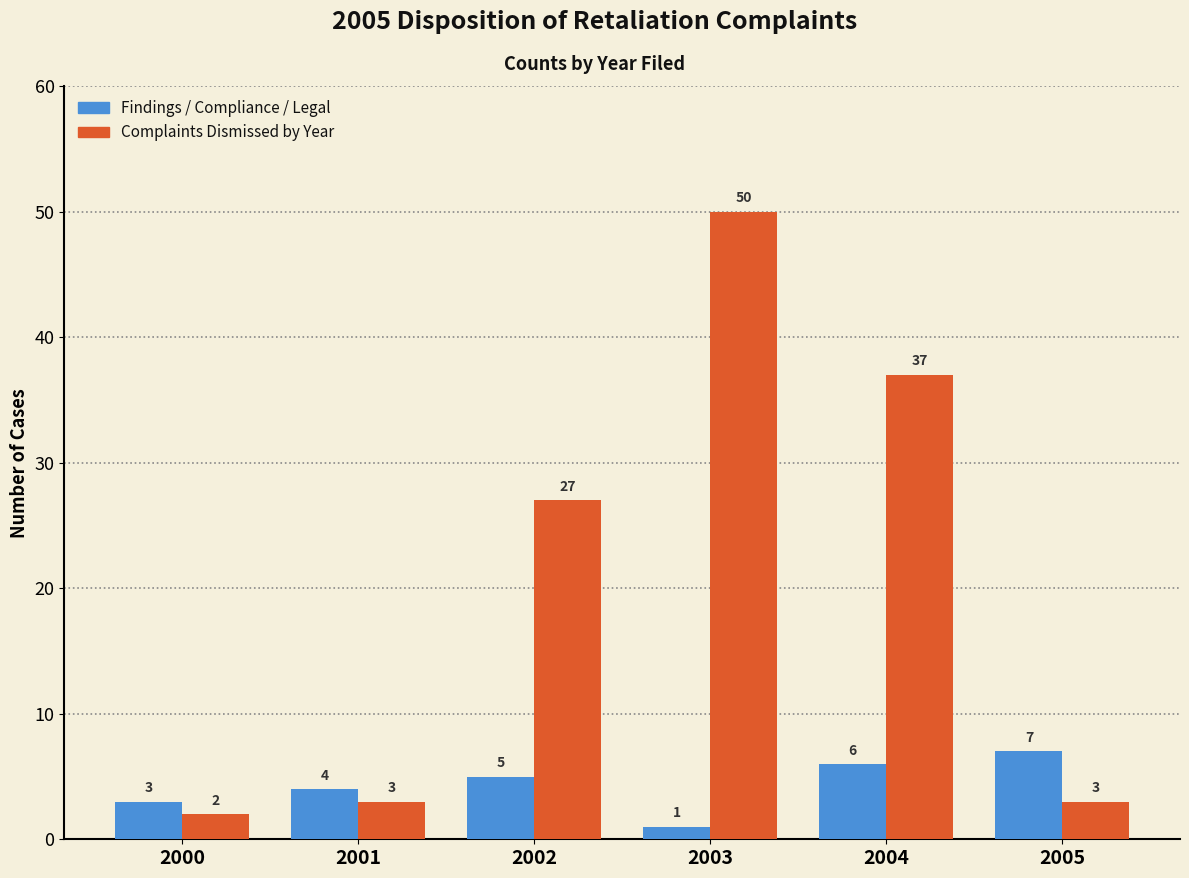

Reading left to right, what are all the values shown in this chart?

Findings / Compliance / Legal: 2000=3	2001=4	2002=5	2003=1	2004=6	2005=7
Complaints Dismissed by Year: 2000=2	2001=3	2002=27	2003=50	2004=37	2005=3